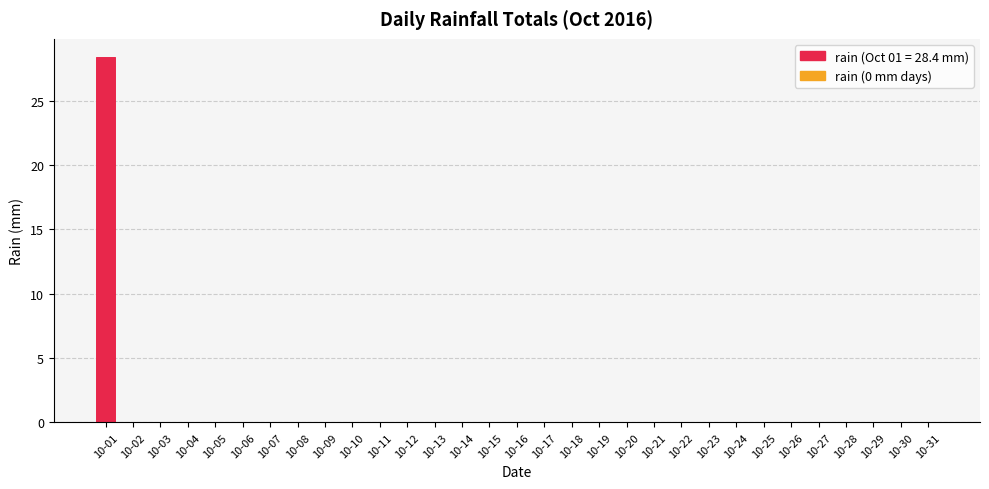

Which label corresponds to the largest value in the chart?

10-01